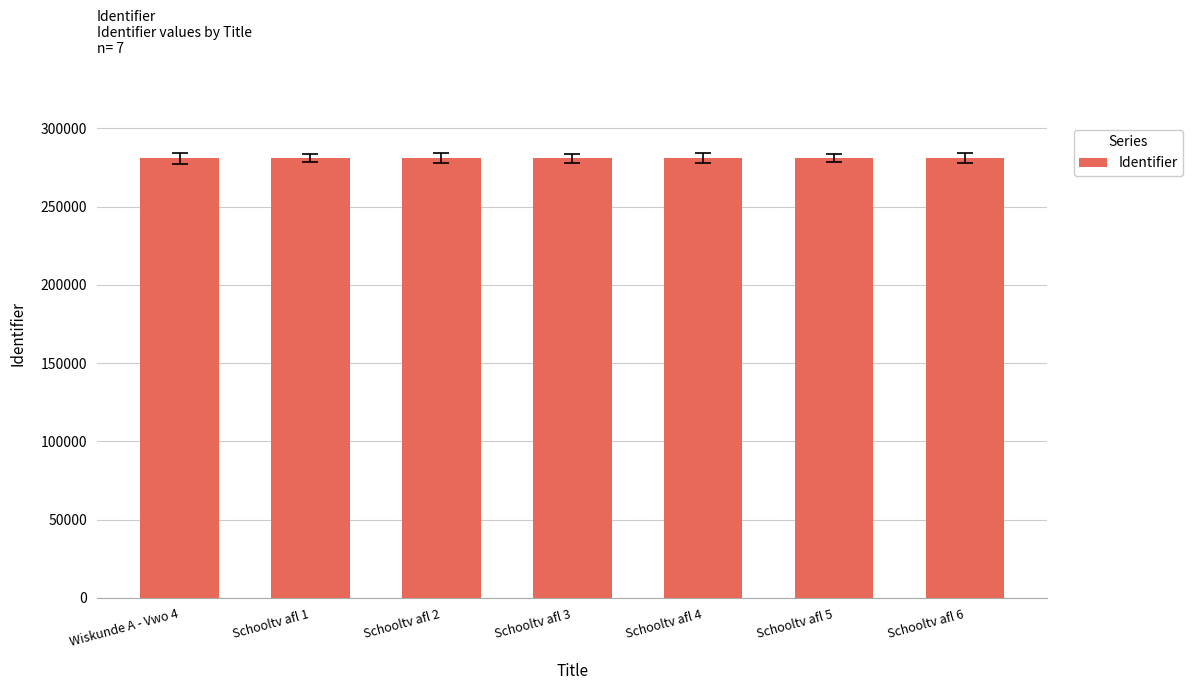

Is it true that the value at Schooltv afl 3 is 401642?

False